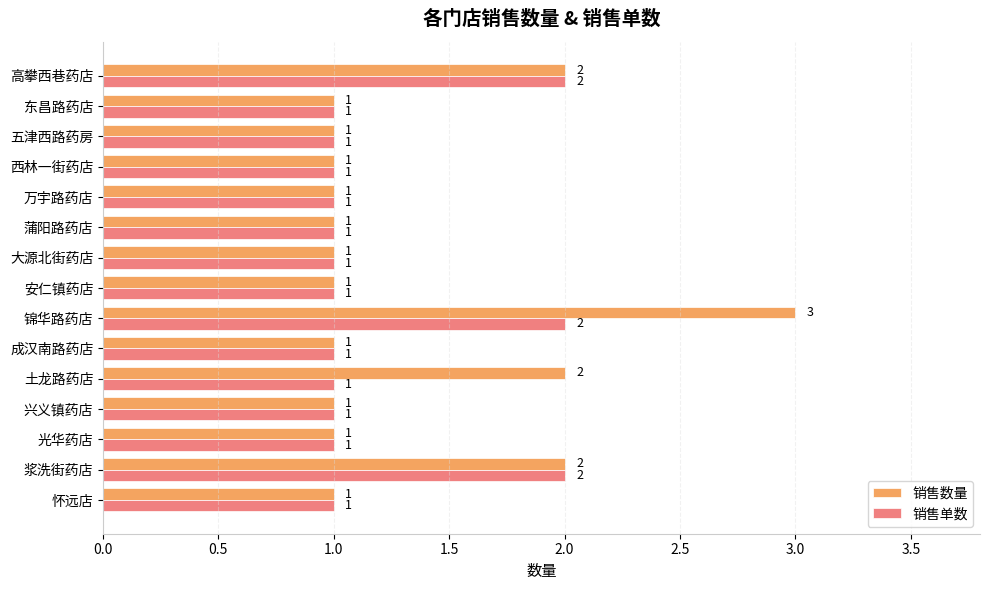

List the series in order of their peak value, highest first.

销售数量, 销售单数